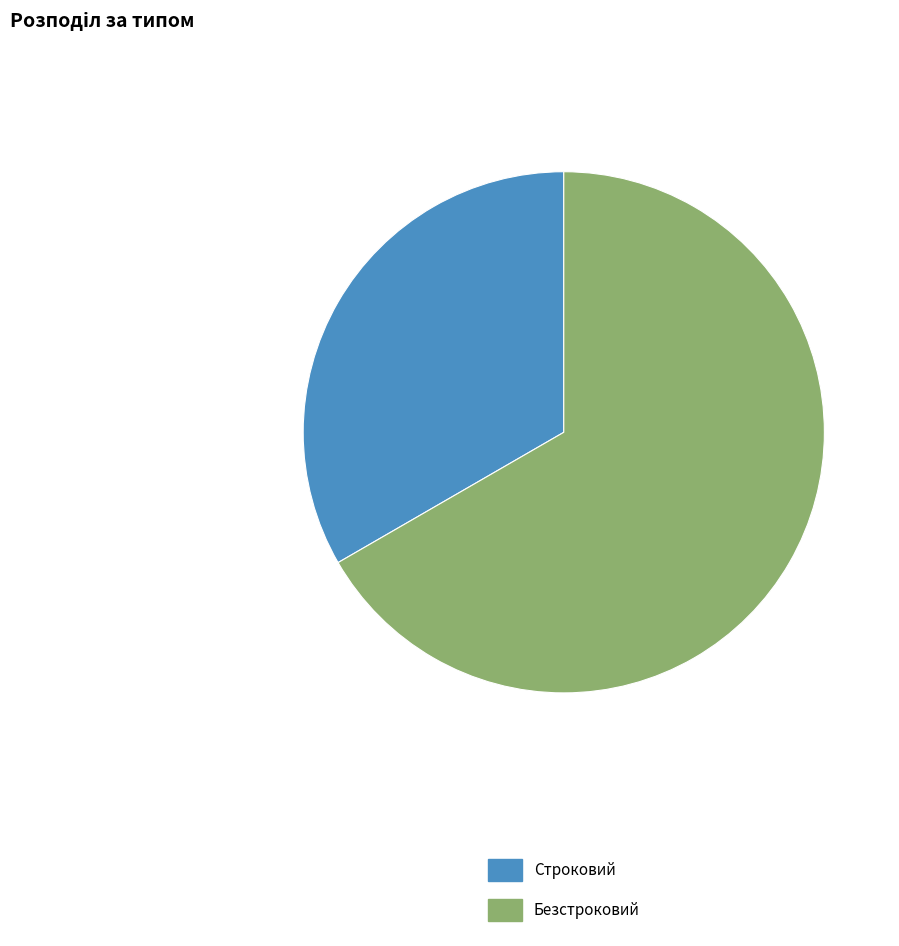

Rank the categories by value from highest to lowest.

Безстроковий, Строковий